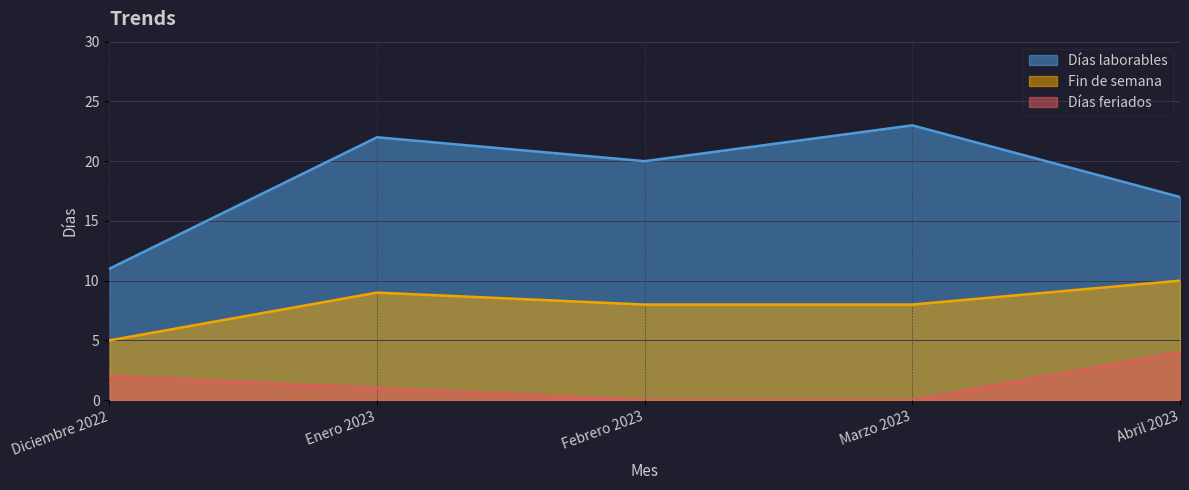

What is the sum of all Días laborables values?

93